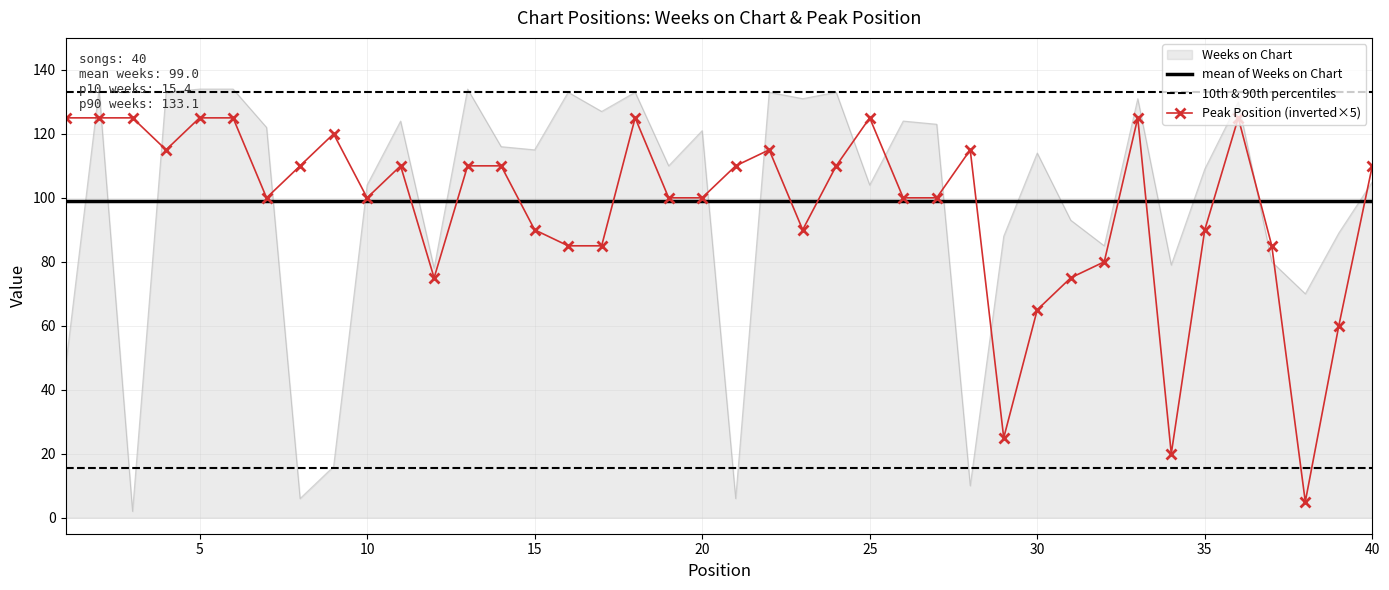

Which series has the largest range (max minus min)?

Weeks on Chart